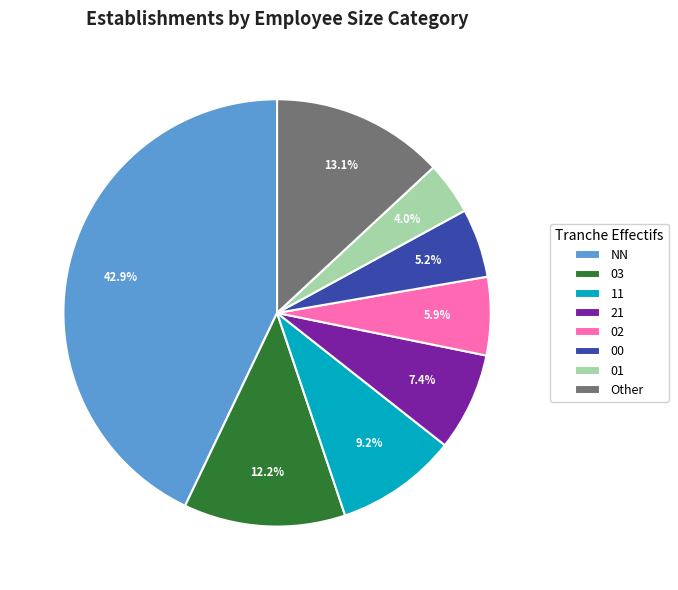

To the nearest percent, what is the combined percentage of 11 and 00?

14%